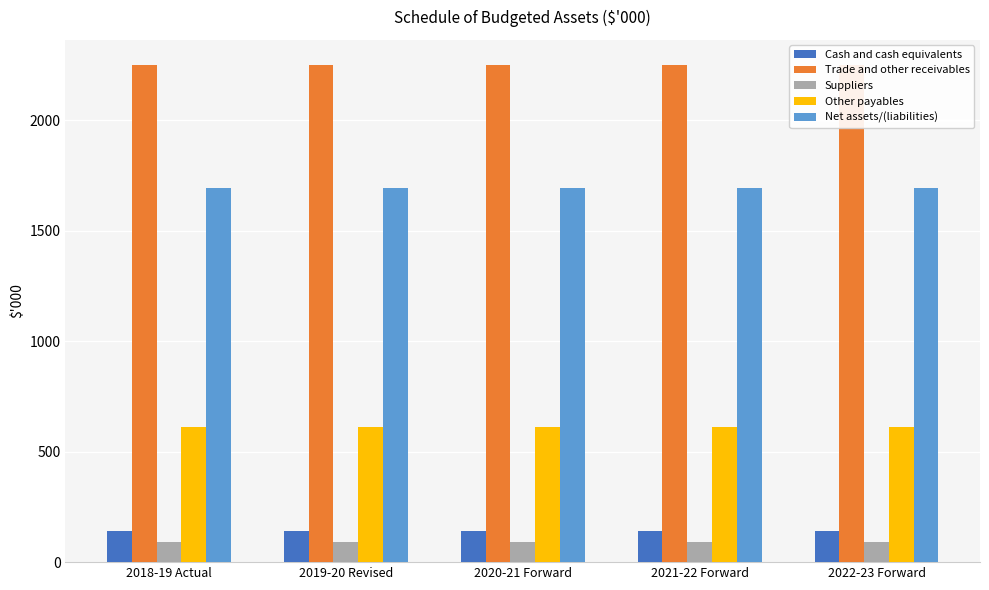

At which label is Suppliers closest to 89?

2018-19 Actual